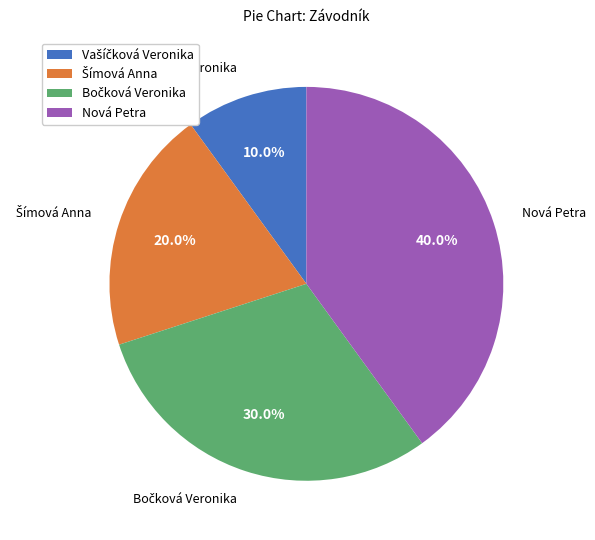

To the nearest percent, what is the average slice percentage?

25%